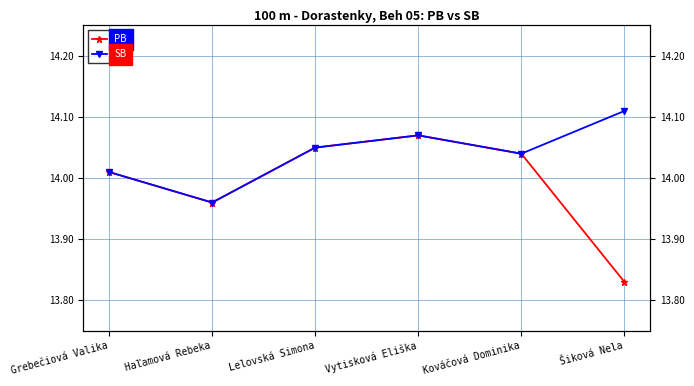

Between Lelovská Simona and Kováčová Dominika, which series saw the biggest shift?

PB